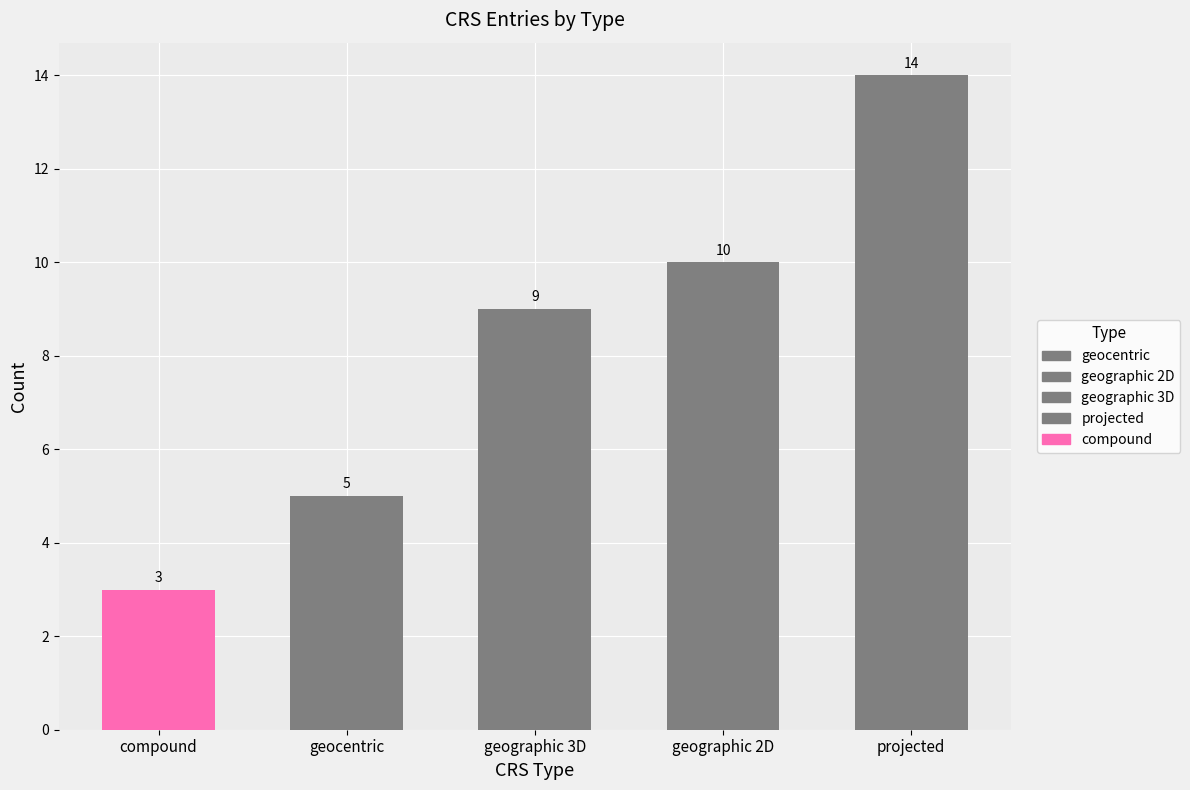

Which label corresponds to the largest value in the chart?

projected